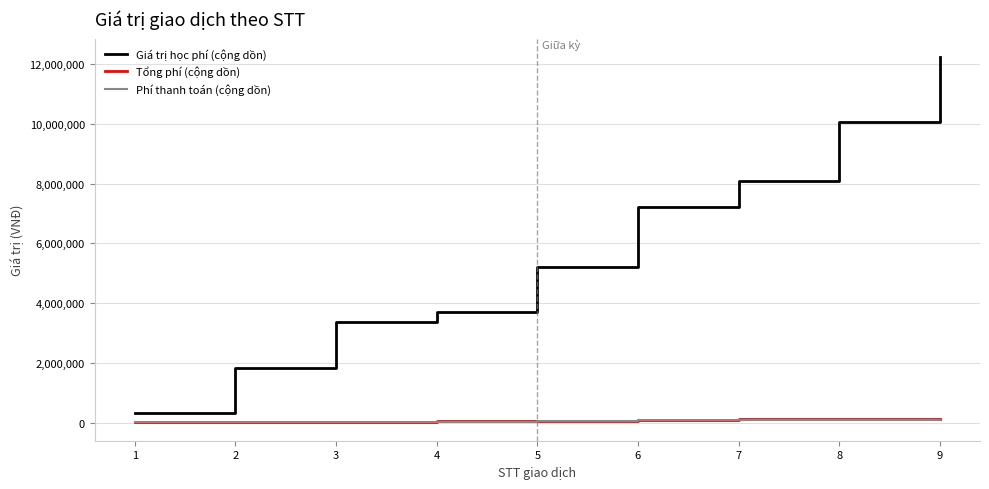

True or false: Phí thanh toán (cộng dồn) and Giá trị học phí (cộng dồn) intersect in this chart.

False